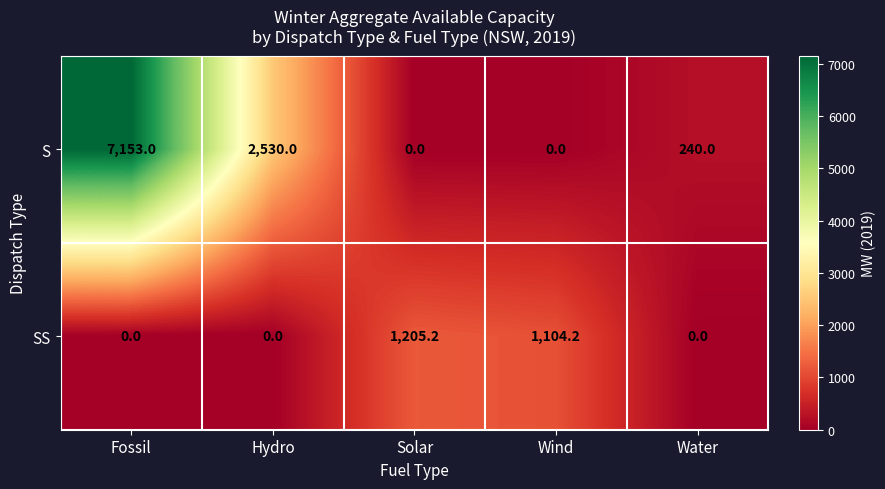

True or false: SS has a value of 0.0 at Fossil.

True